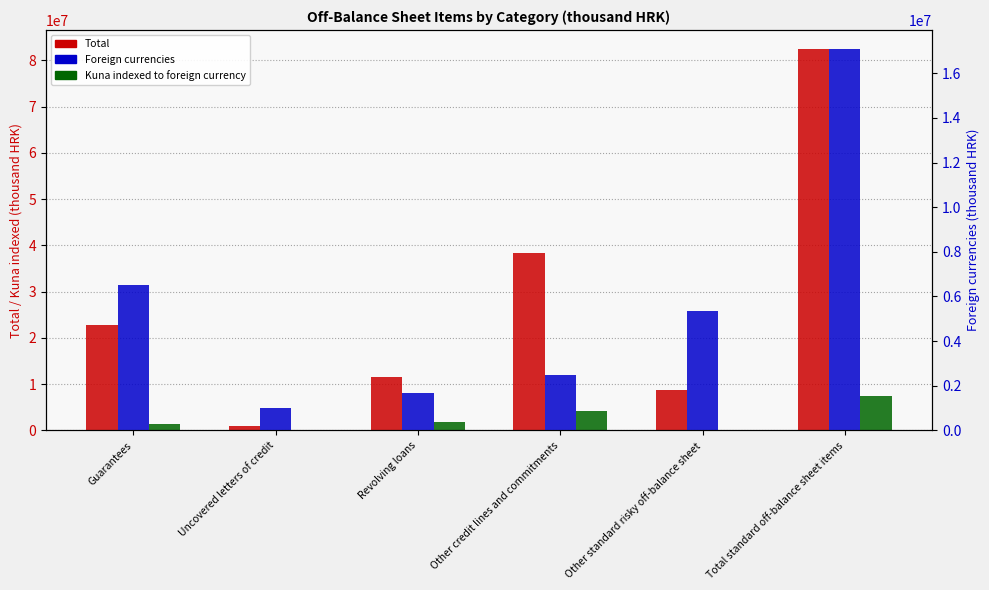

At which category does the chart reach its minimum across all series?

Uncovered letters of credit